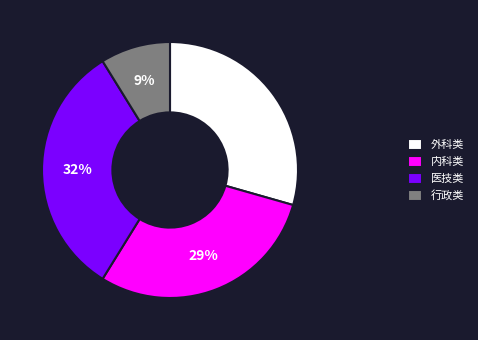

To the nearest percent, what is the average slice percentage?

25%